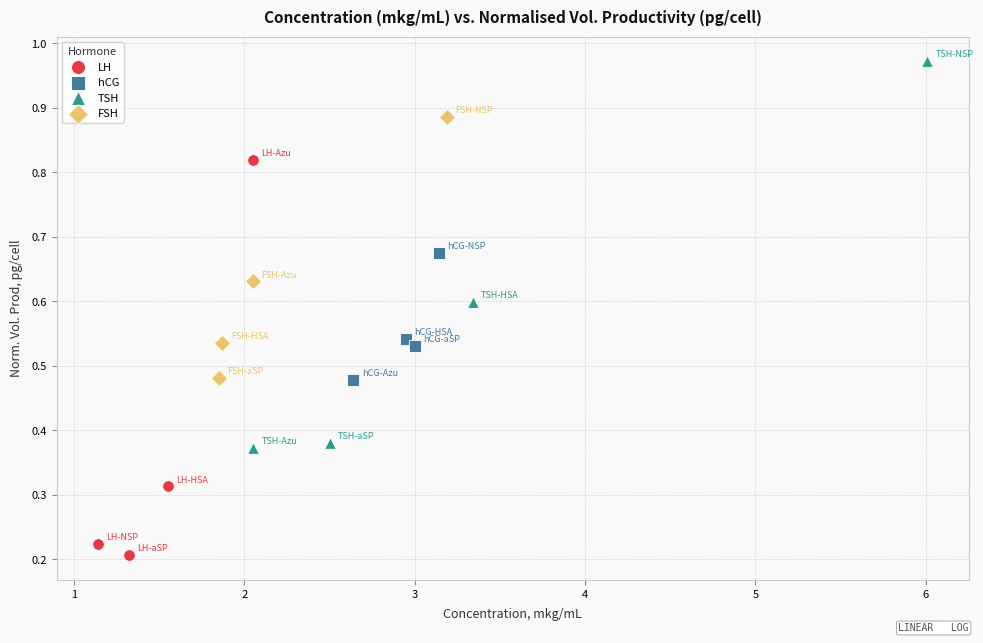

Which series reaches the minimum Y coordinate?

LH